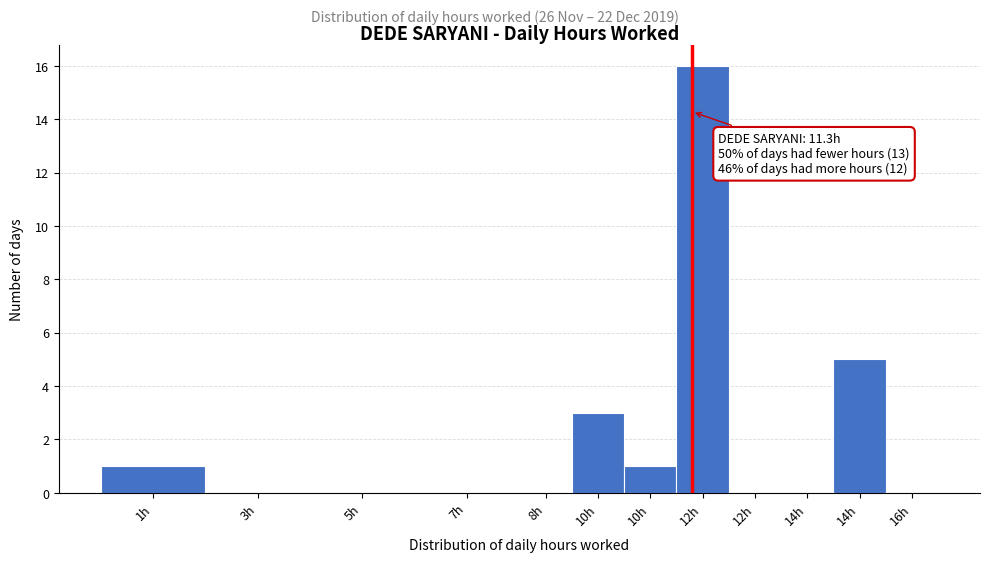

How many distinct data groups are displayed?

1